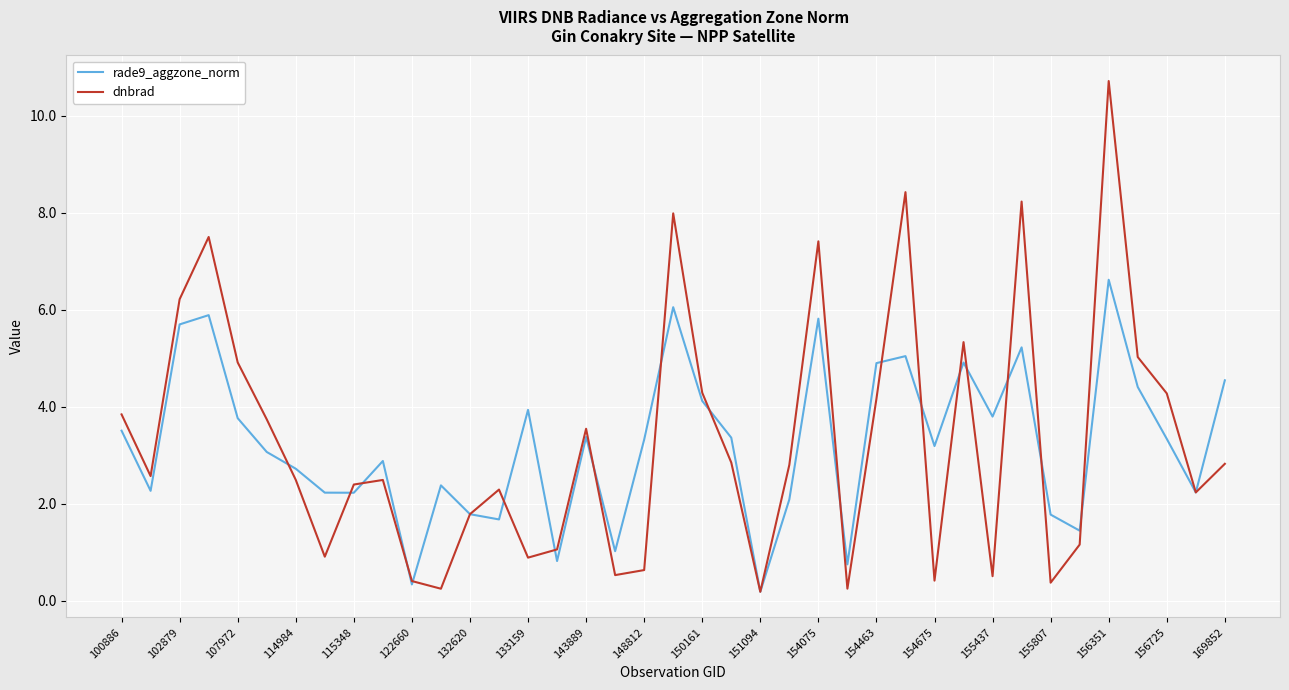

Which series has the widest spread of values?

dnbrad